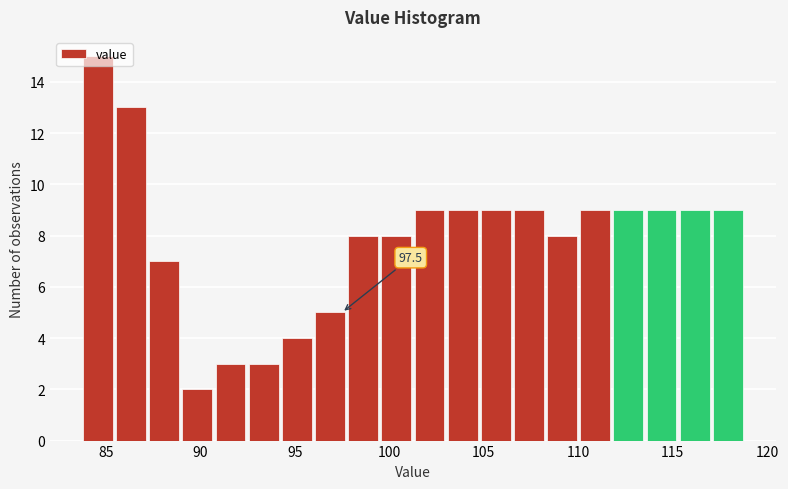

Around what value on the x-axis is the tallest bar? Give the approximate position of its centre, as read against the axis.

84.5